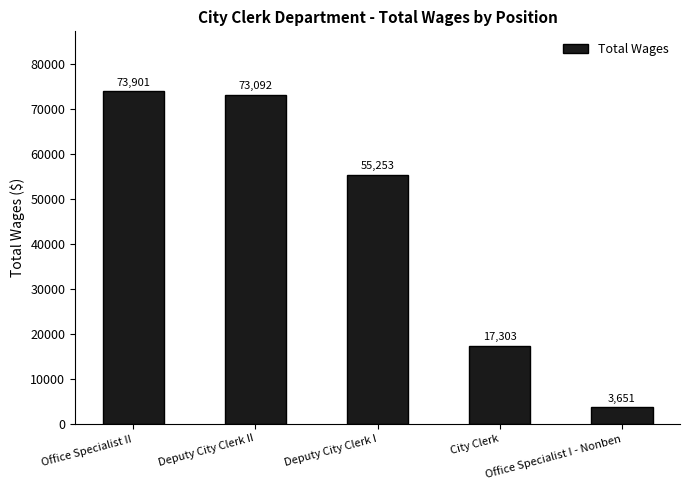

What is the difference between the values at Deputy City Clerk II and Office Specialist II?

809